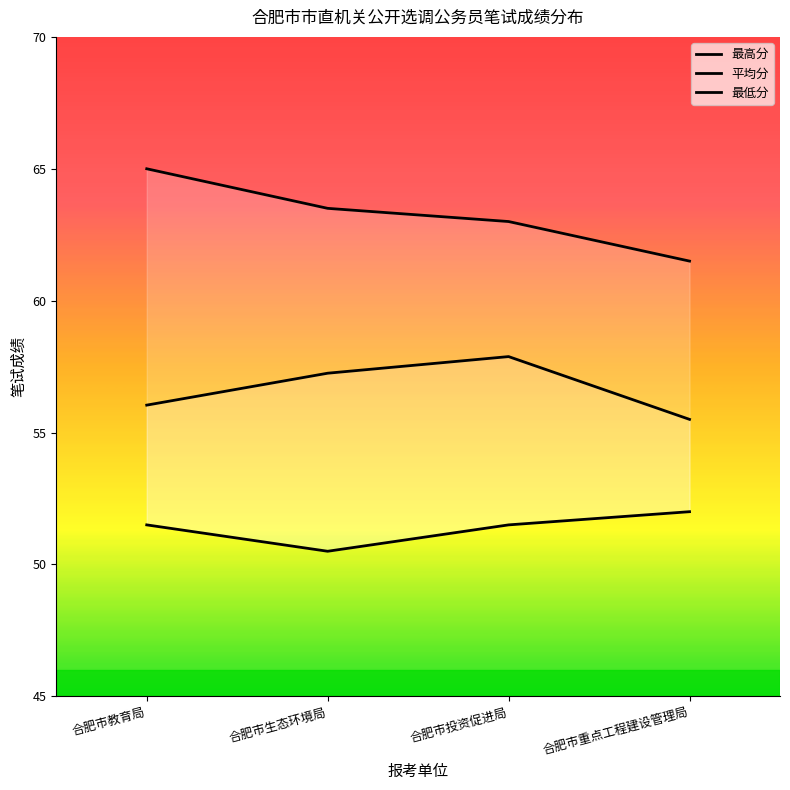

Where does the 最低分 series first go above 51?

合肥市教育局